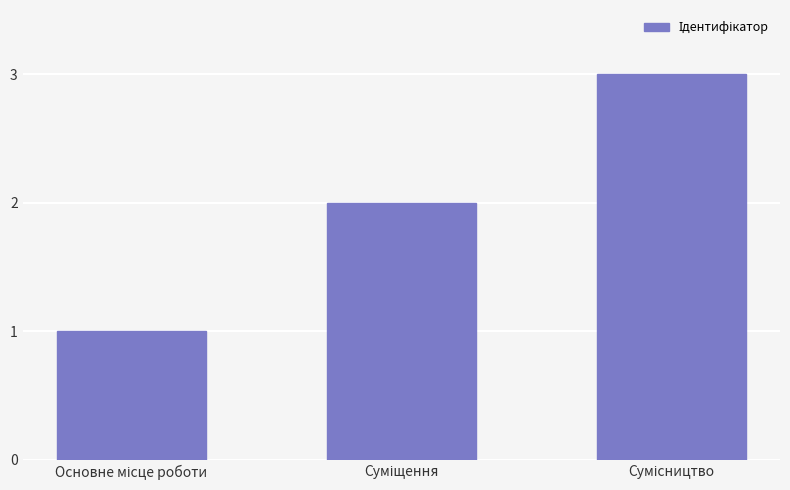

What is the maximum value shown in the chart?

3